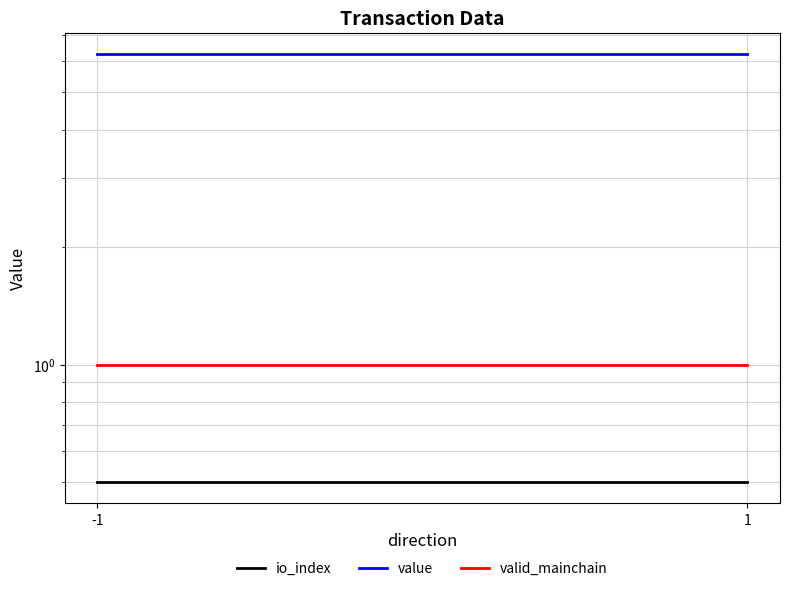

True or false: valid_mainchain has a value of 1.0 at -1.

True